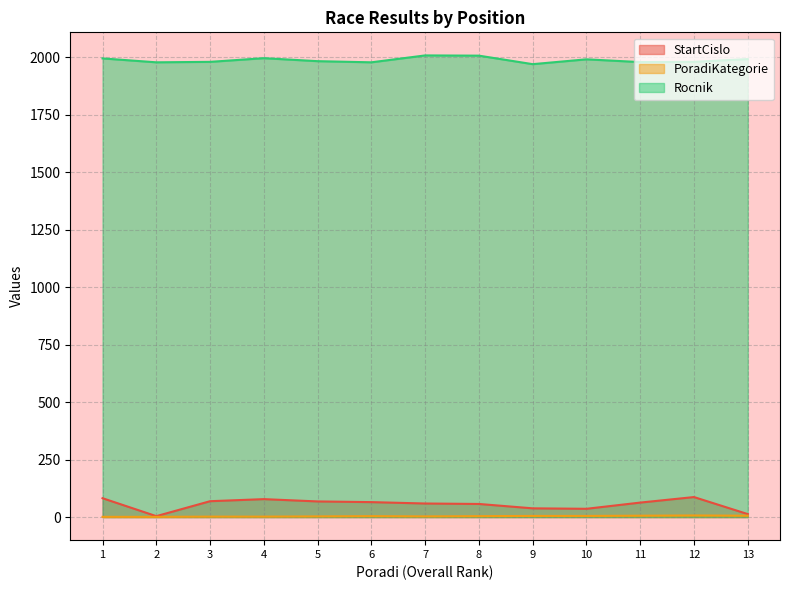

Which has a higher value, 5 or 9?

5